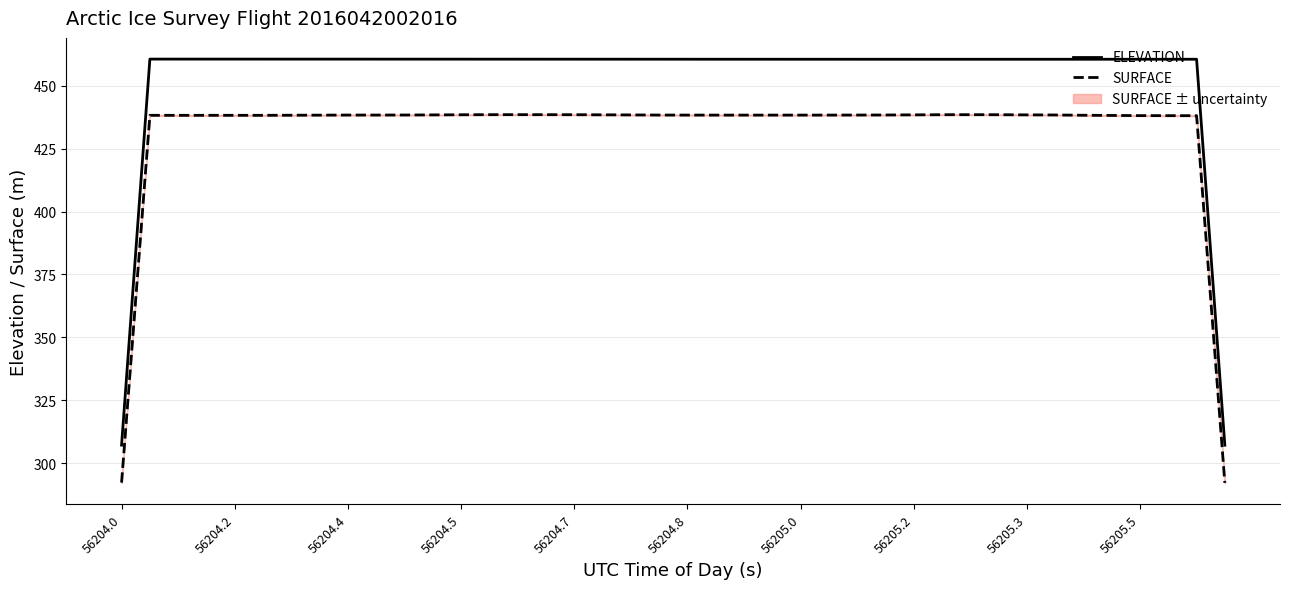

At which label is ELEVATION closest to 383?

56204.0